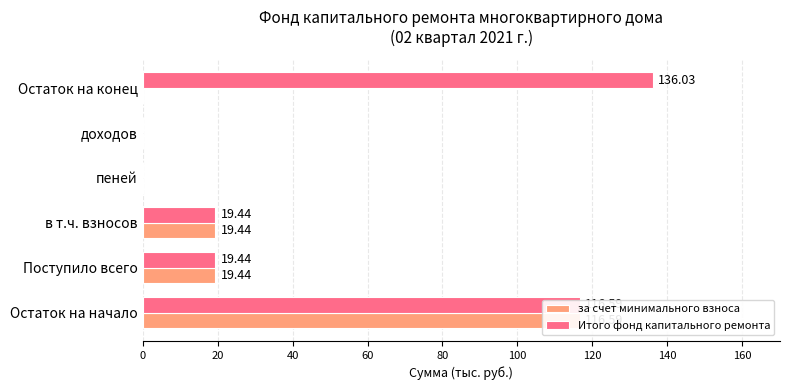

Are the bars horizontal?

Yes